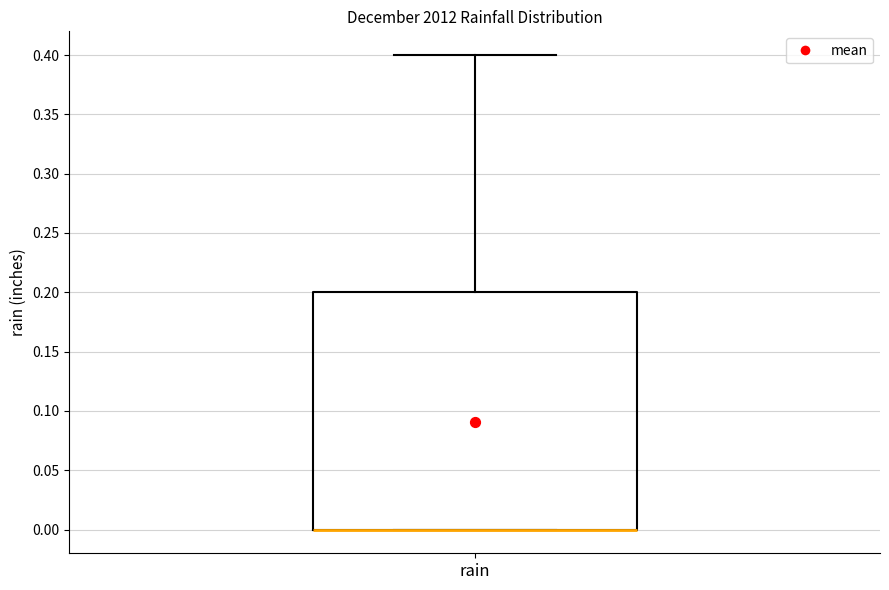

Where does the upper whisker of the box for rain end on the y-axis? The values are not printed on the chart, so give them approximately, as read against the axis.

0.4